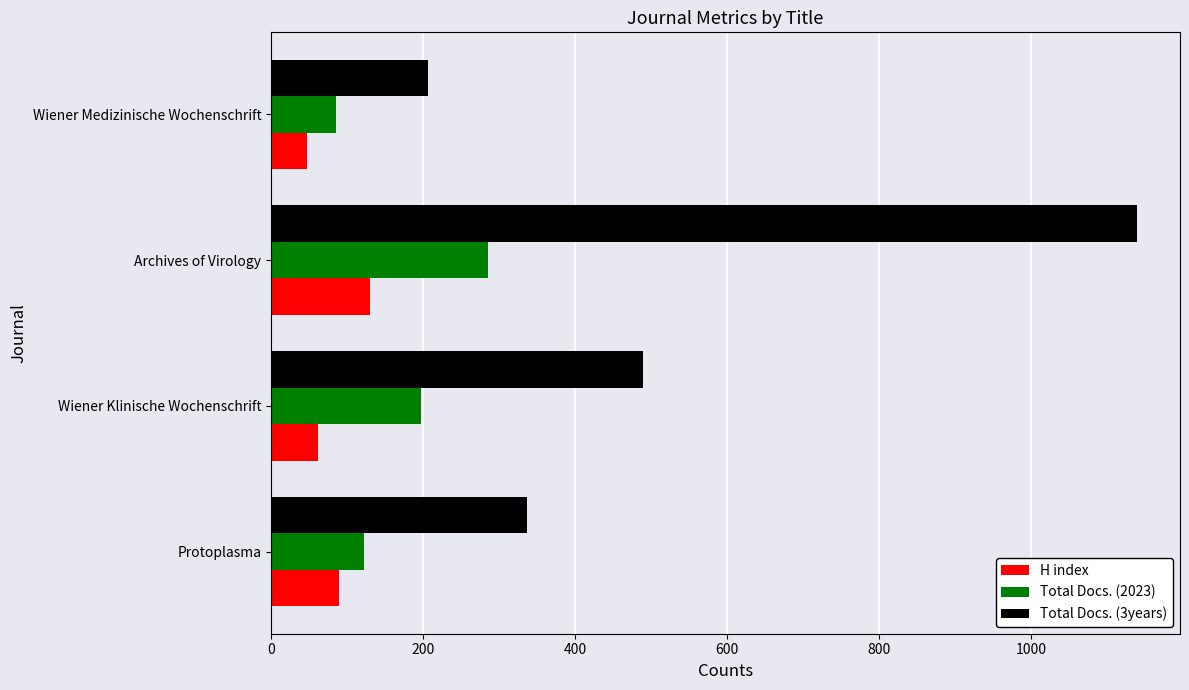

The value of Total Docs. (3years) at Wiener Klinische Wochenschrift is 759. True or false?

False